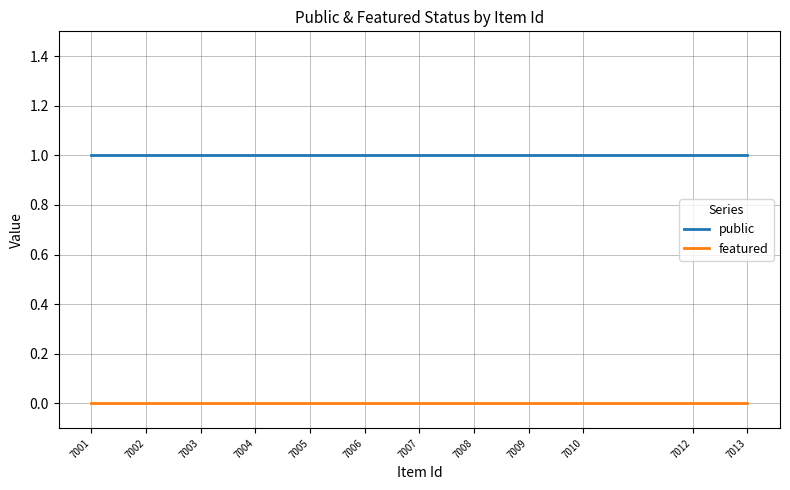

Where is featured nearest to the value 0?

7013